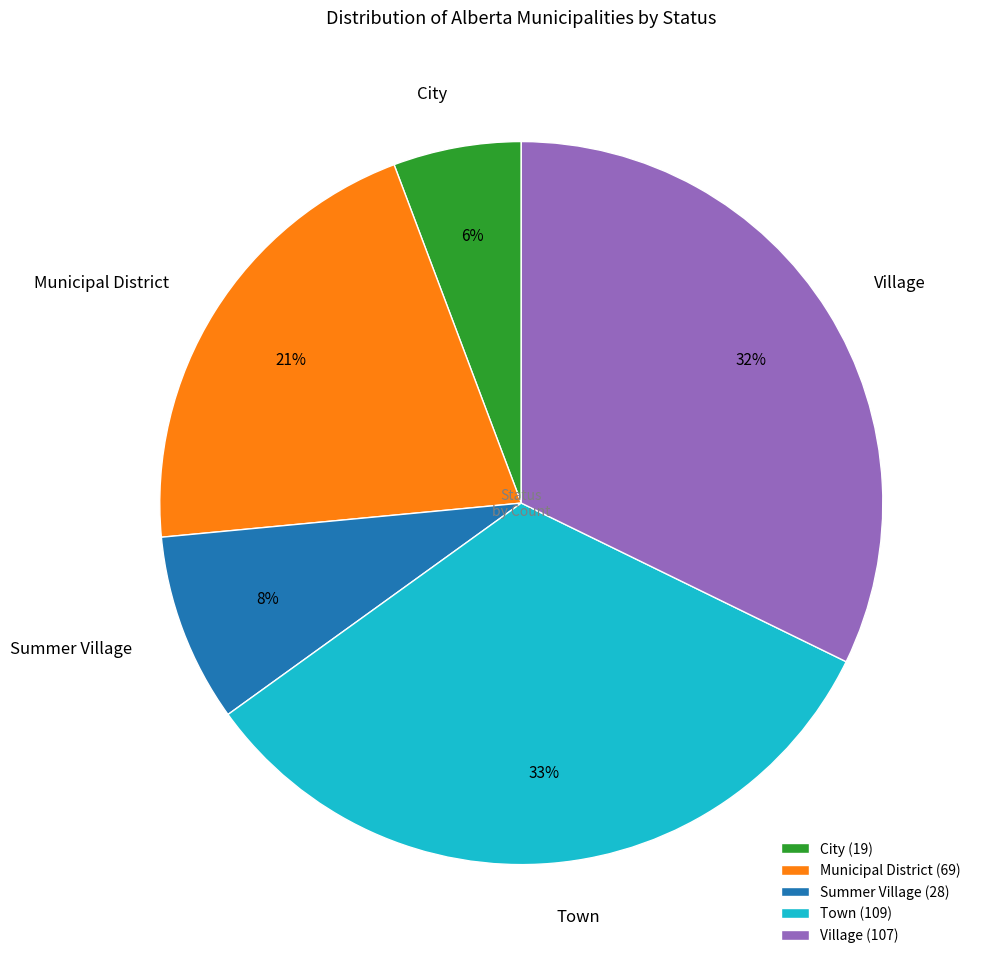

What percentage is the City slice, to the nearest percent?

6%